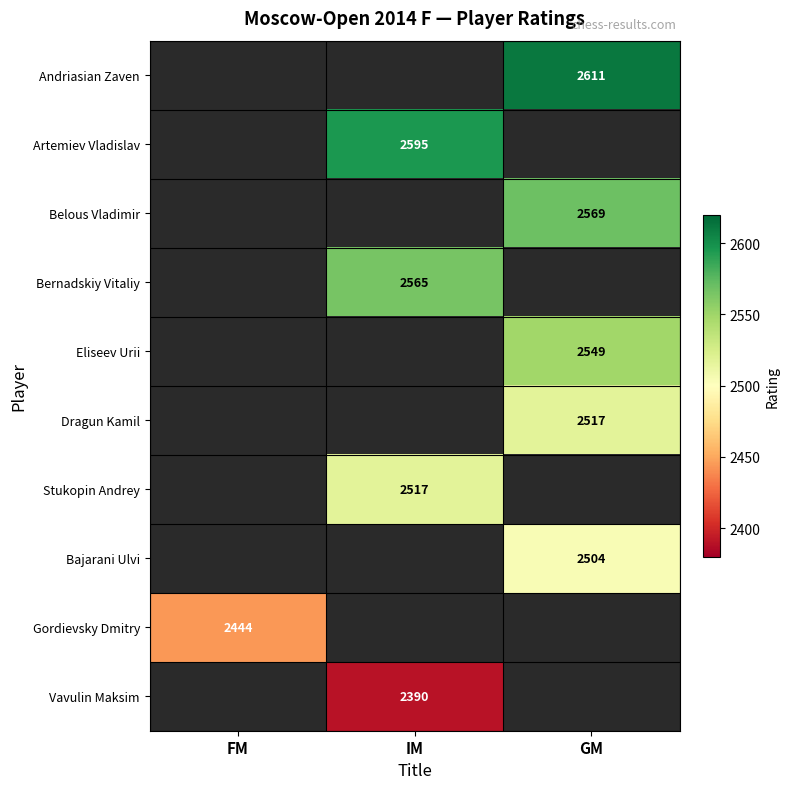

Is it true that Stukopin Andrey equals 1195.1 at IM?

False